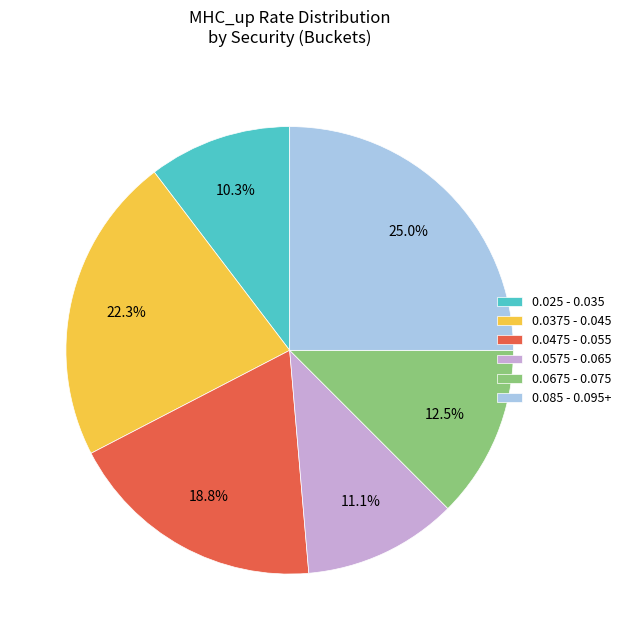

Count the number of slices in the pie.

6